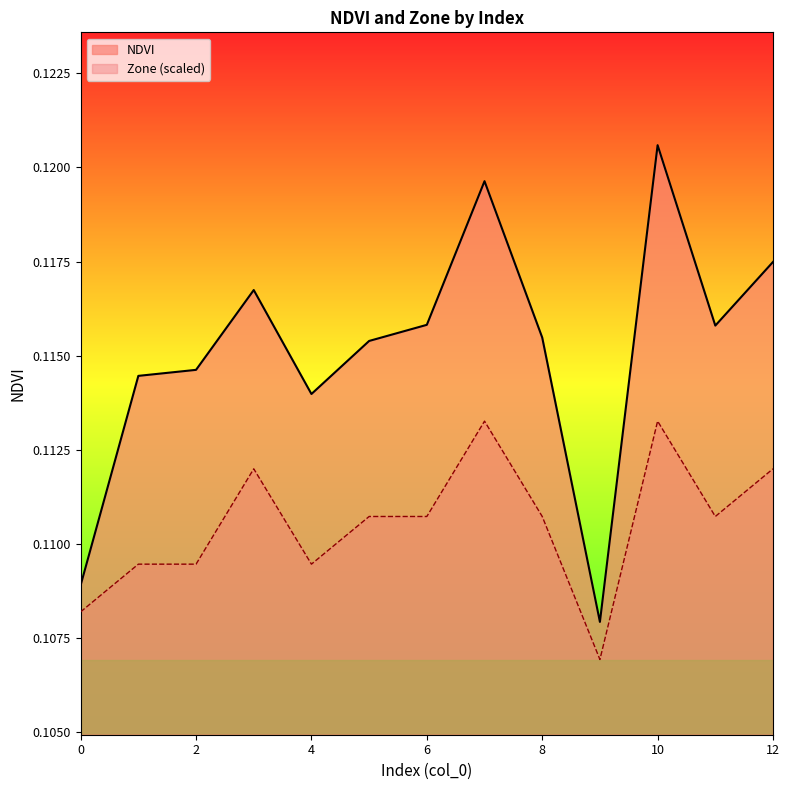

What is the lowest value of the Zone series?

0.1